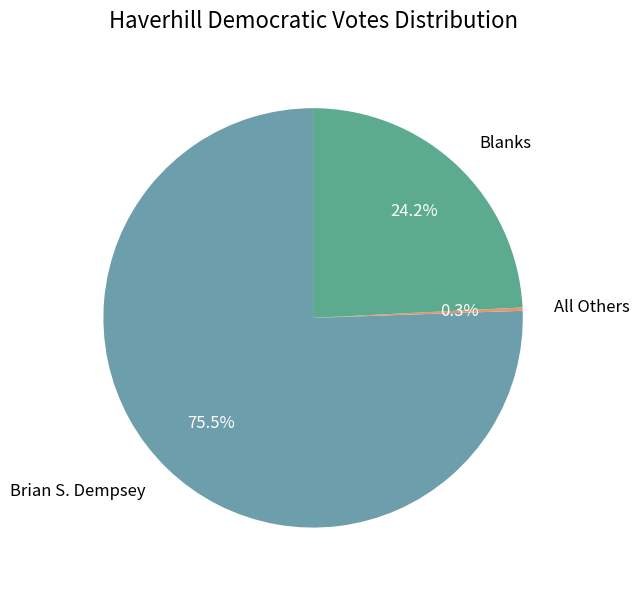

Which category has the biggest portion of the pie?

Brian S. Dempsey